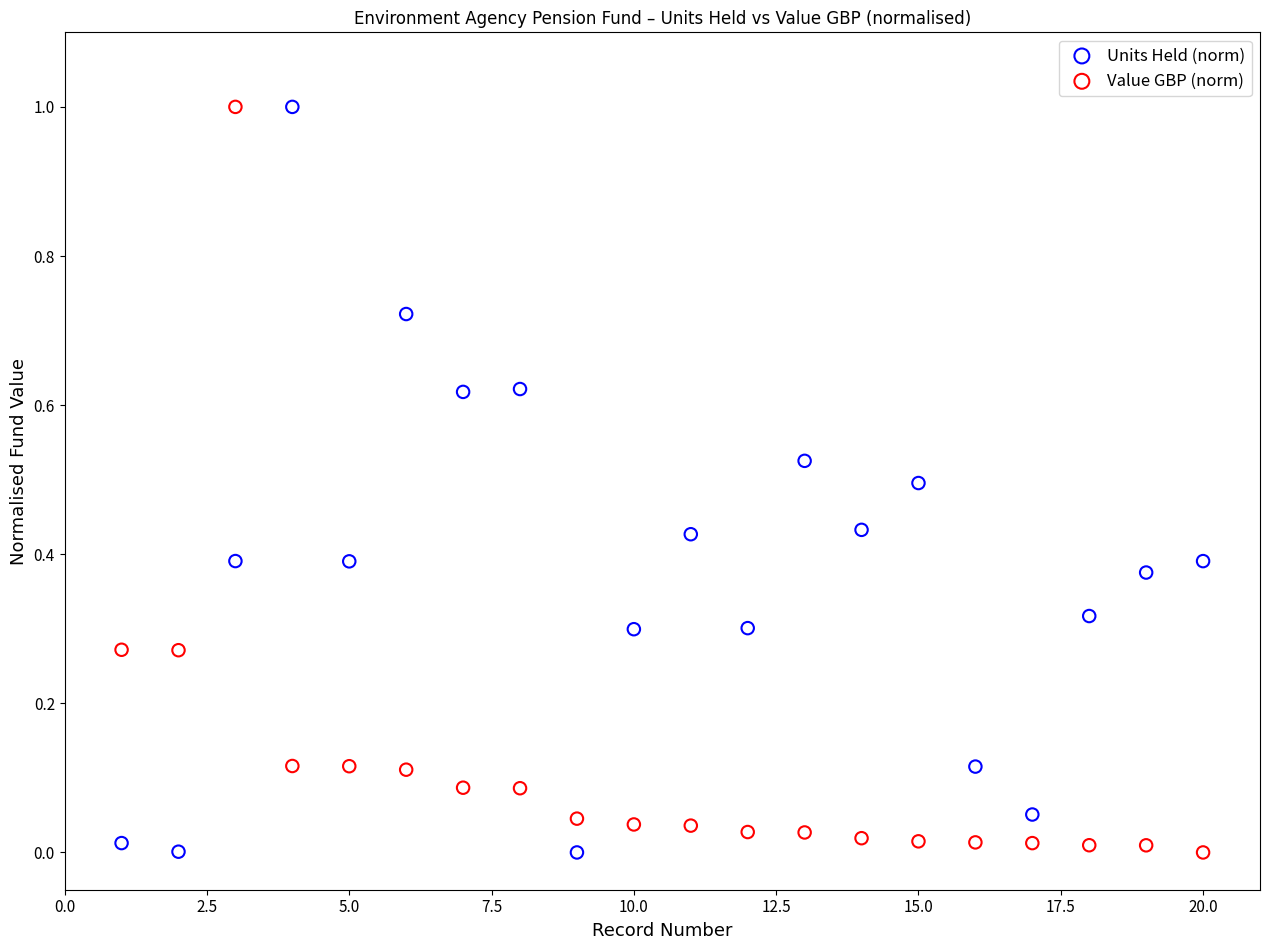

Across all data points, what is the range of Y values (max minus min)?

1.0